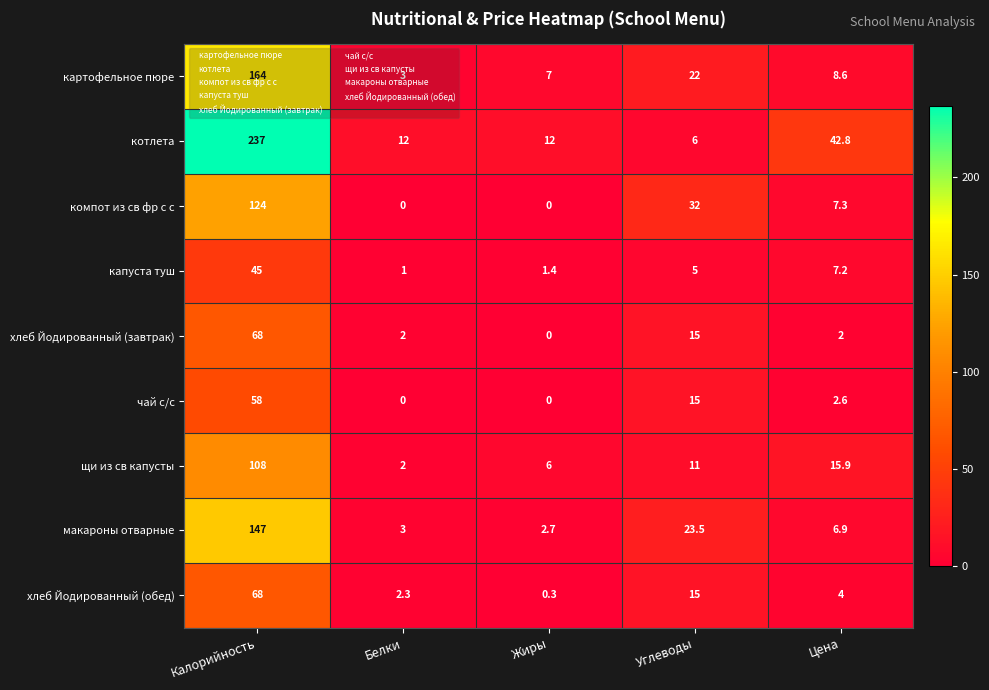

What value does the хлеб Йодированный (обед) series have at Жиры?

0.3